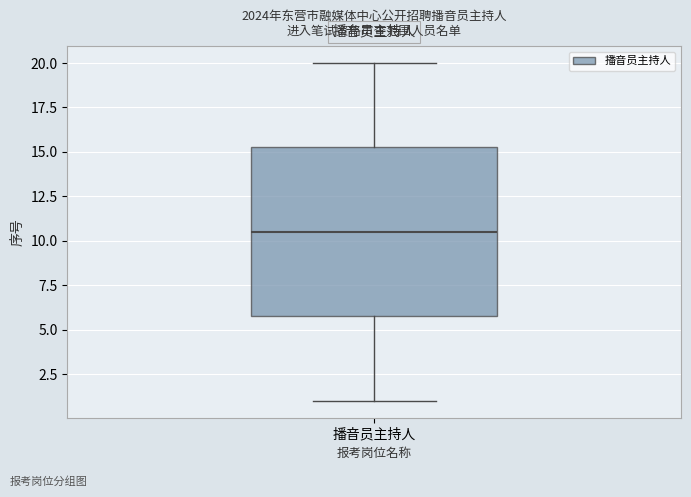

Read this box plot against the y-axis: the position of the median line, the range covered by the box, and the ends of both whiskers. The values are not printed on the chart, so give them approximately, as read against the axis.

median 10.5, box 6.0 to 15.5, whiskers 1.0 to 20.0